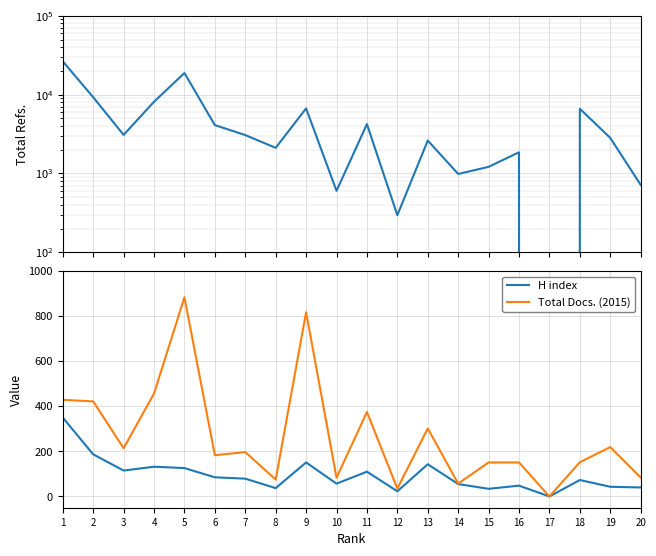

At which category does Total Refs. reach its first local peak?

5